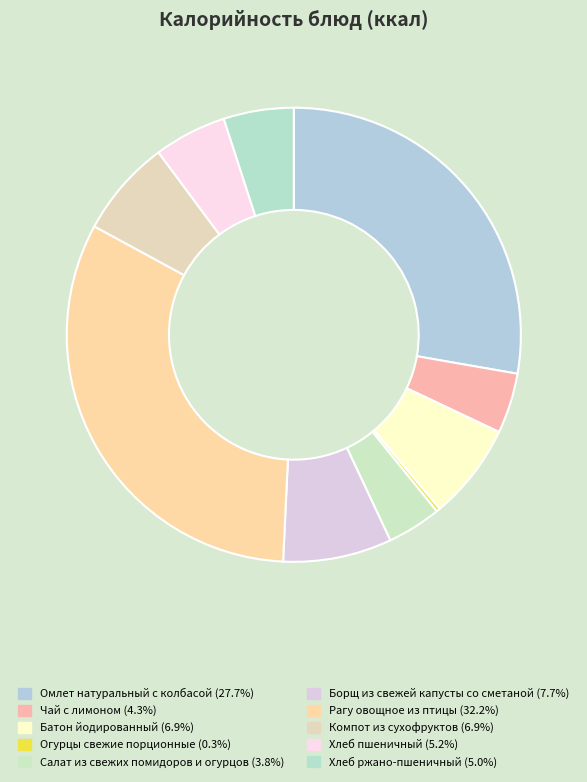

Does any single category account for the majority?

No